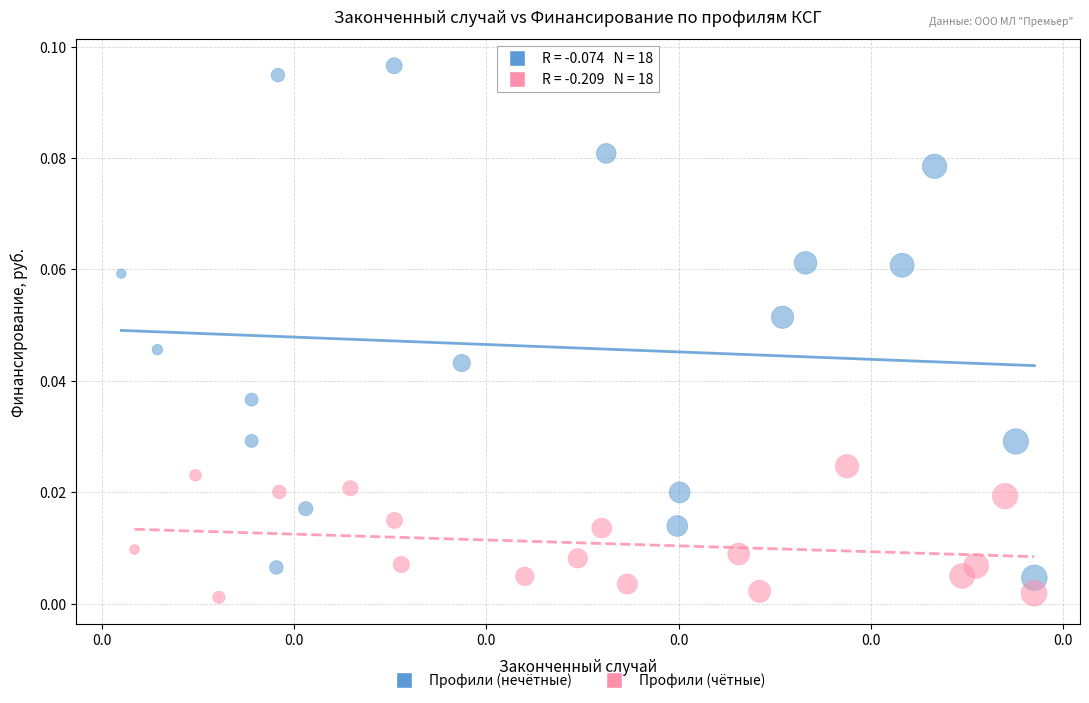

Which series reaches the maximum Y coordinate?

Профили (нечётные)